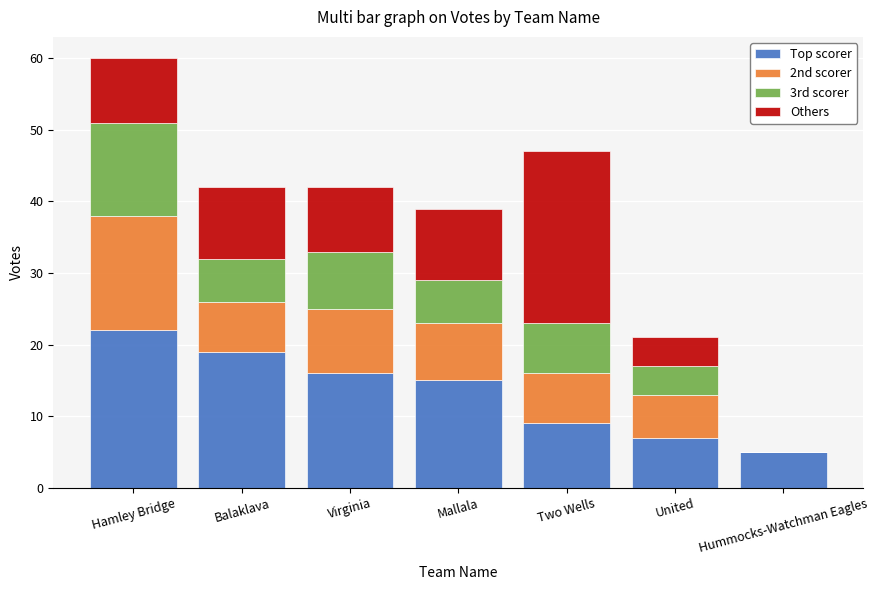

At which category is the sum across all series the highest?

Hamley Bridge